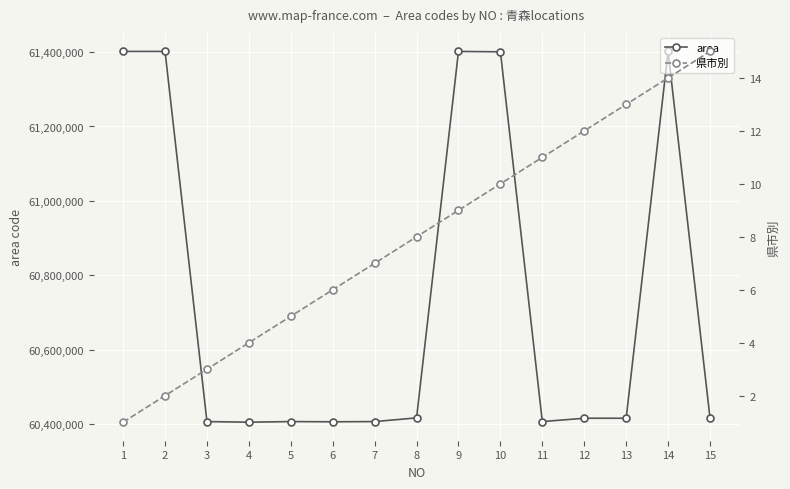

Where does the area series first go above 60416319?

1